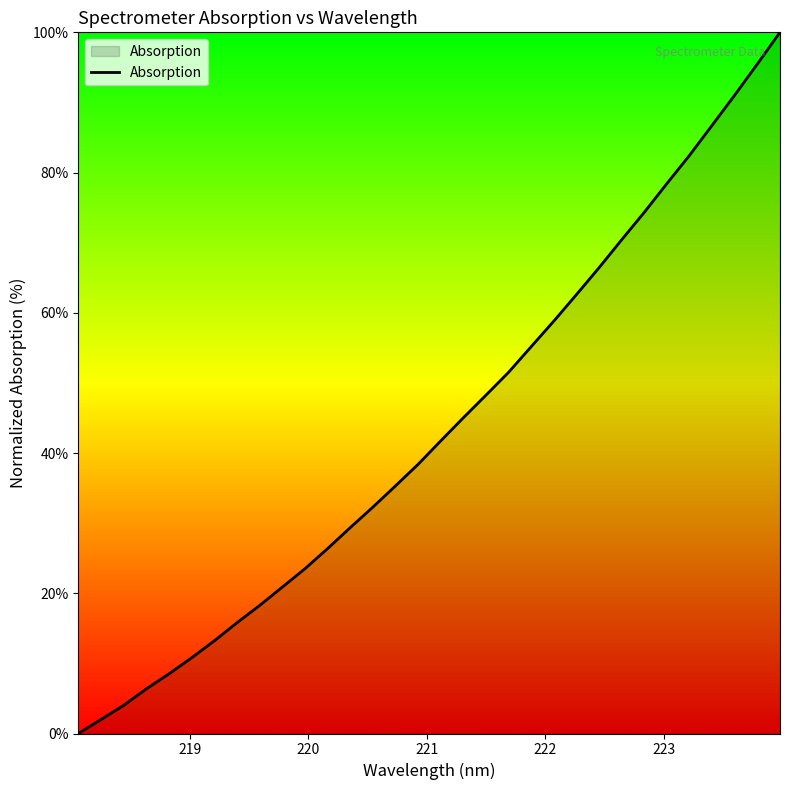

What is the greatest value displayed?

100.0